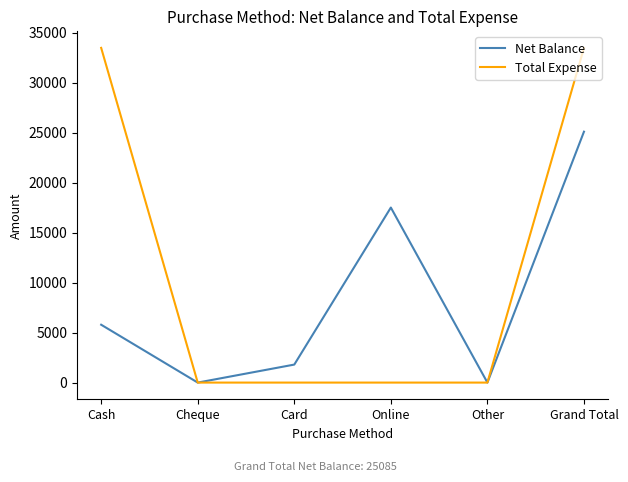

What is the maximum value for Net Balance?

25085